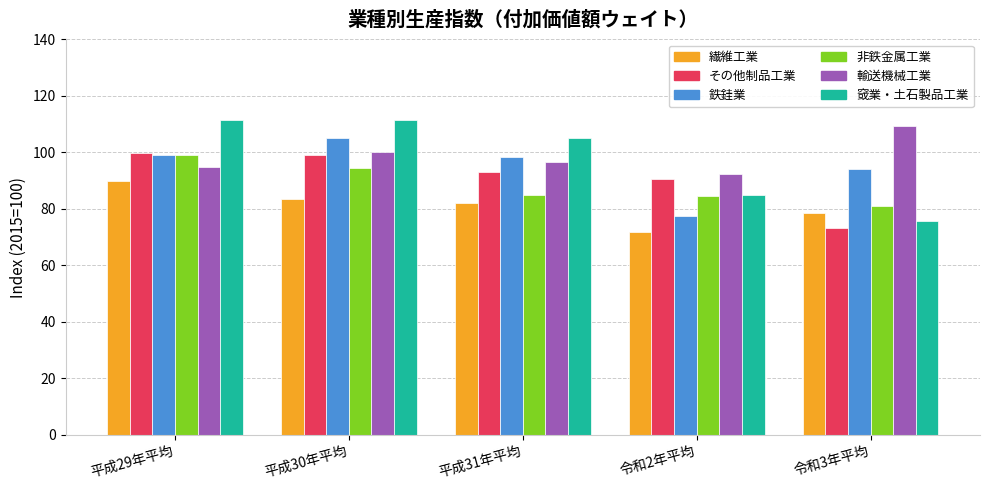

What is the total value across all series at 令和2年平均?

501.1